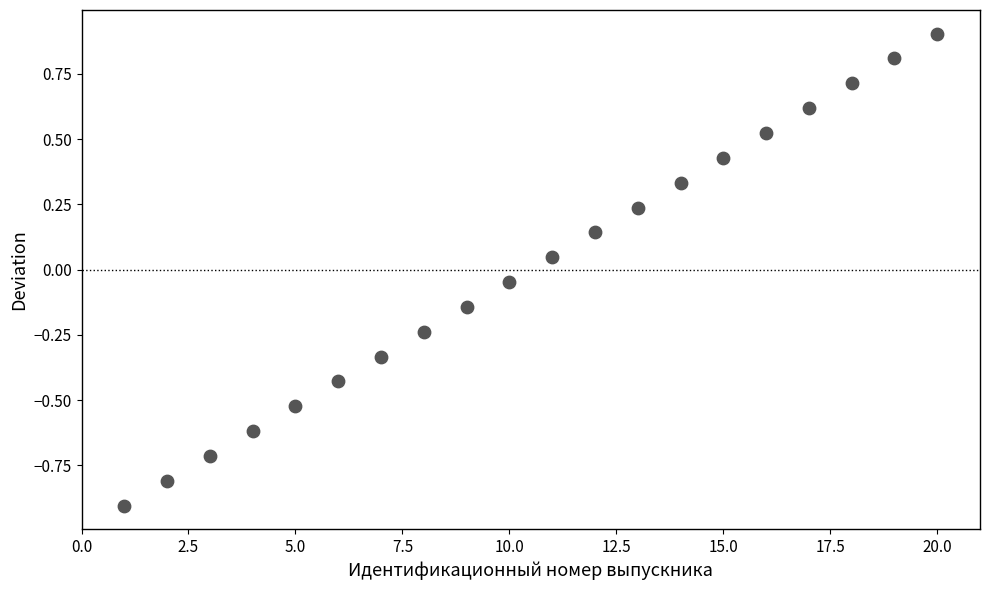

What is the range of Y values (max minus min)?

1.8